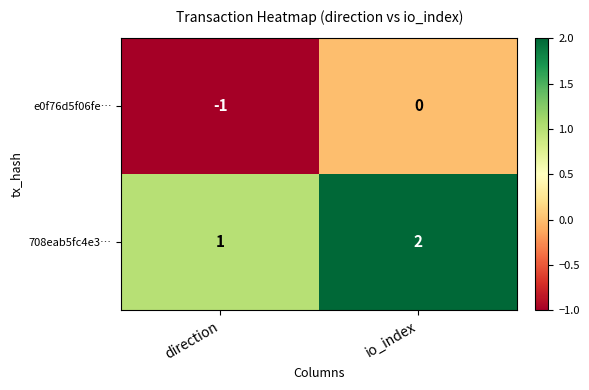

At which label is e0f76d5f06fe… closest to 0?

io_index